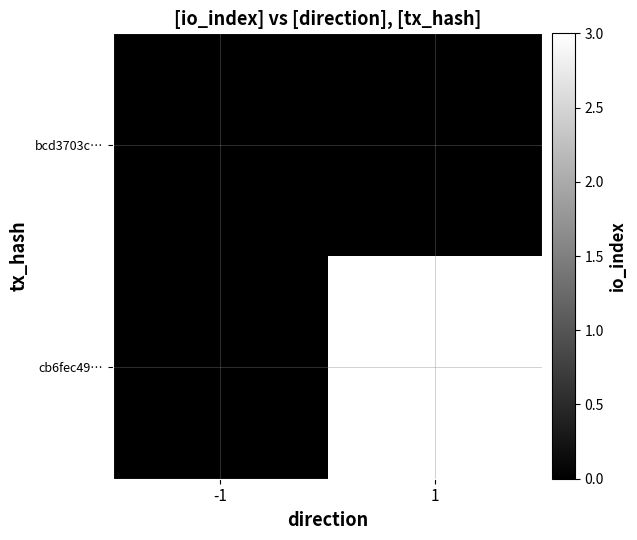

Reading right to left, extract all data points from this chart.

bcd3703c…: 1=0	-1=0
cb6fec49…: 1=3	-1=0